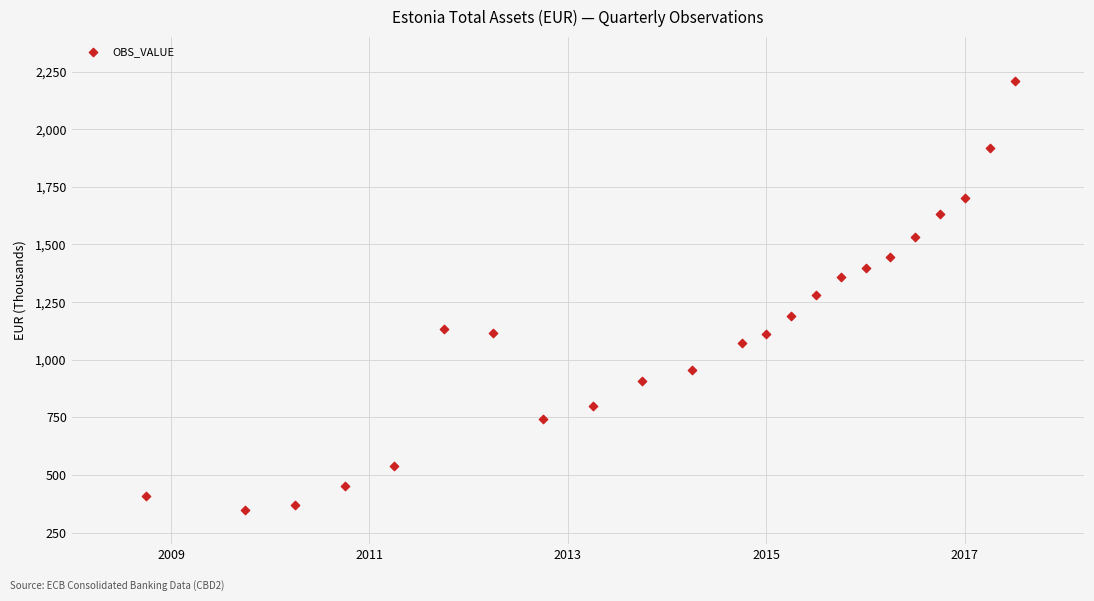

What is the range of X values (max minus min)?

8.8